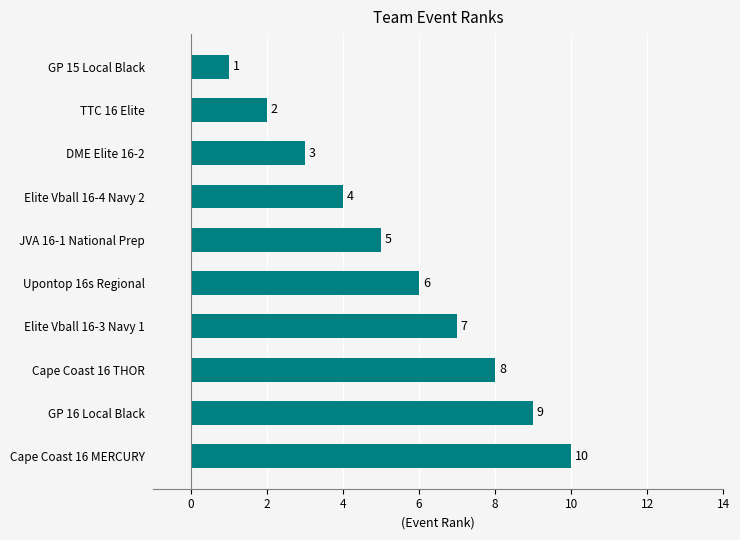

What is the difference between the second highest and second lowest values?

7